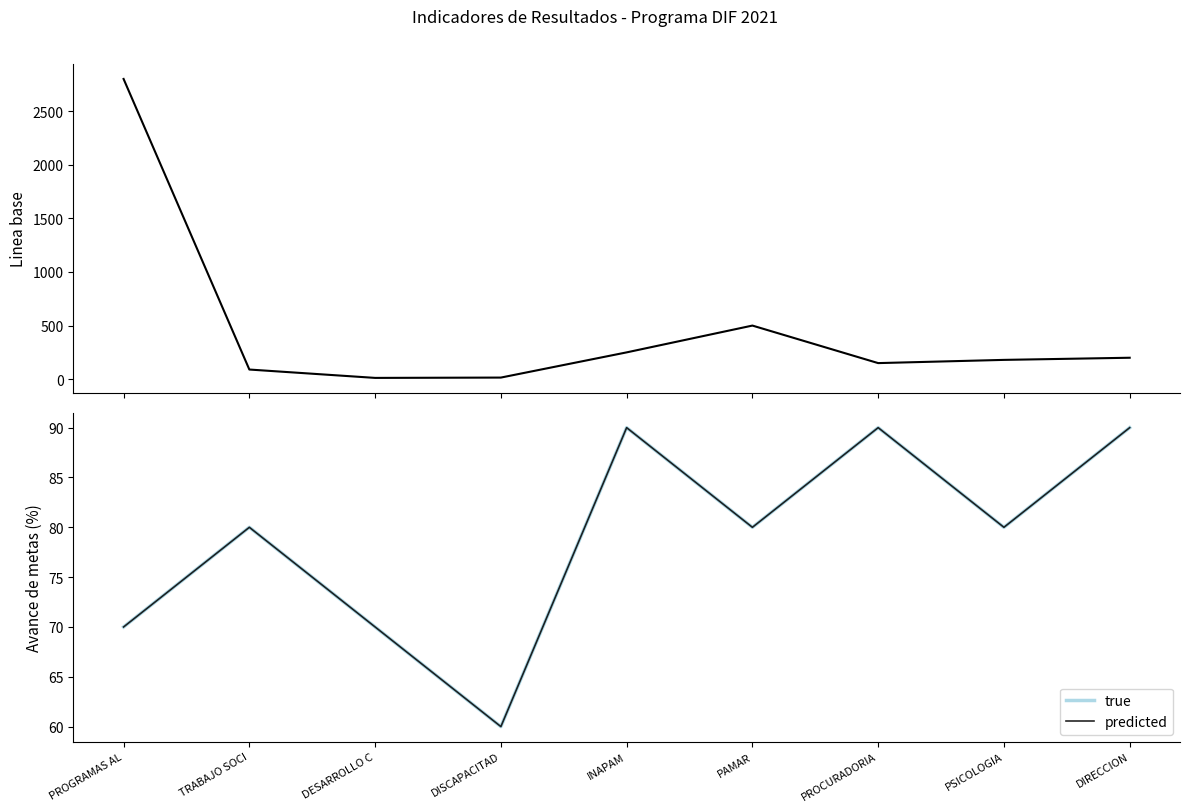

How many data points in true are above 80?

3